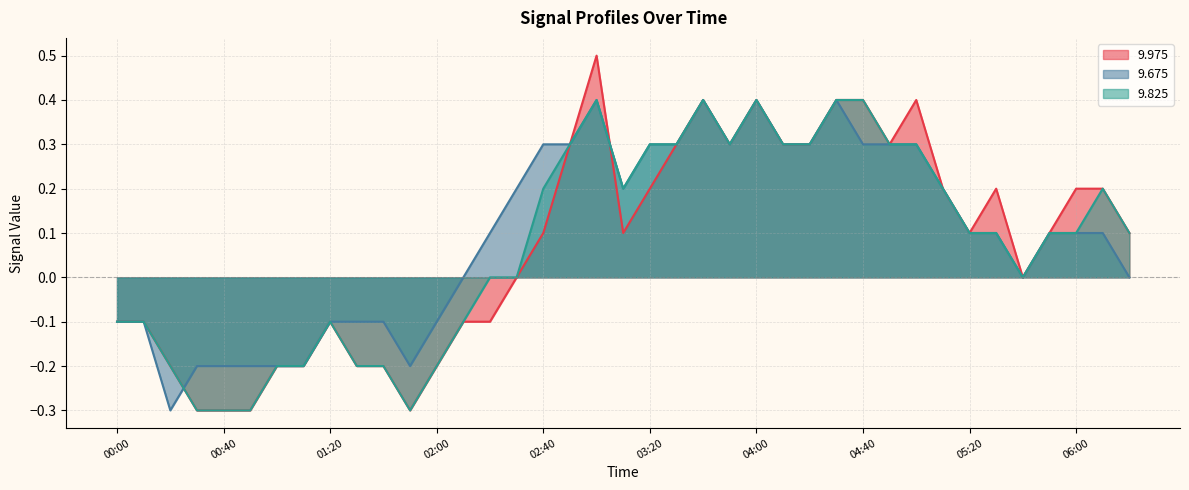

Where is the first local maximum for 9.675?

03:00